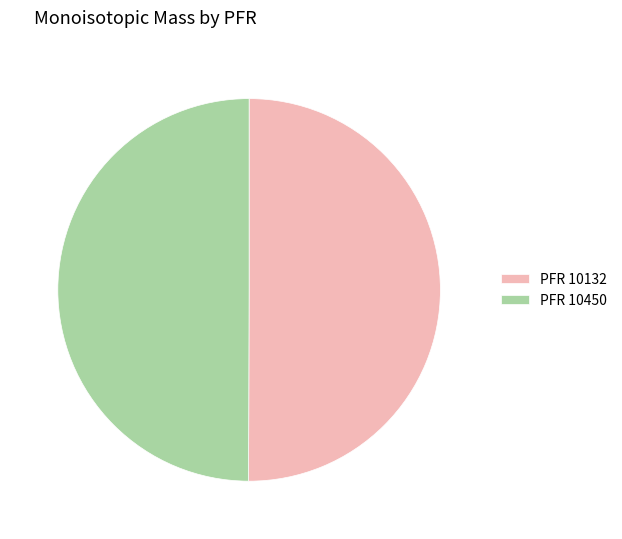

True or false: PFR 10132 accounts for 50% of the total.

True